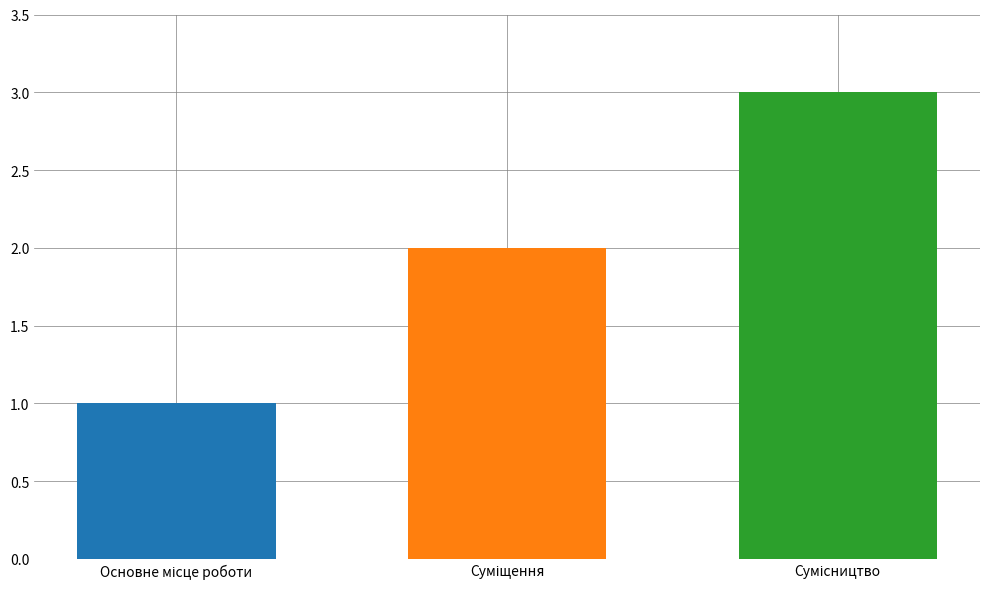

What is the greatest value displayed?

3